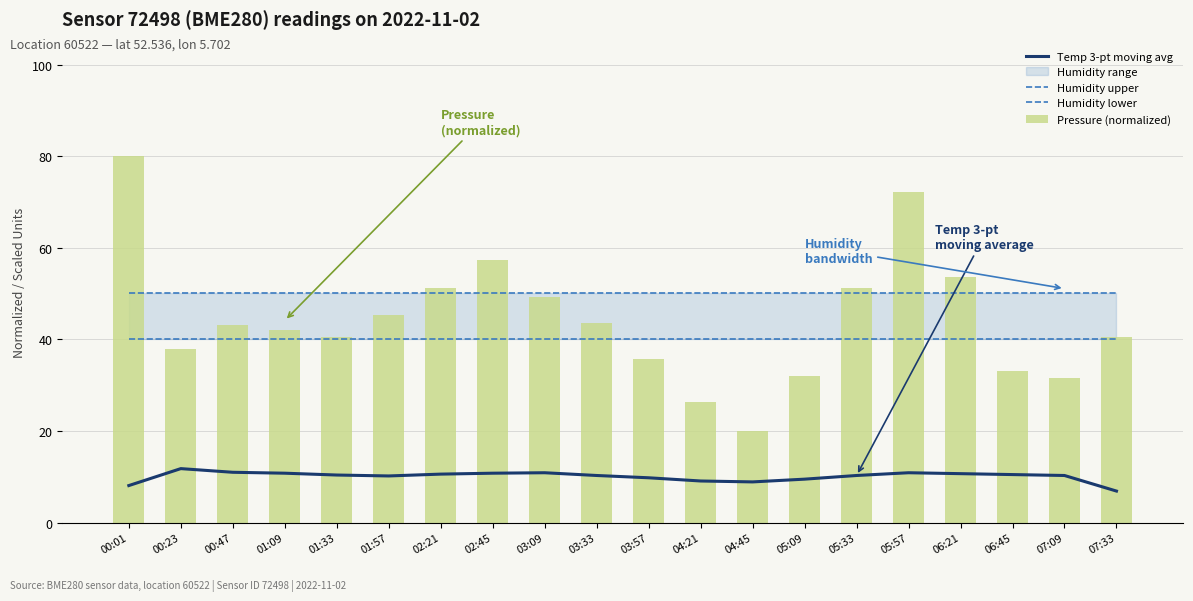

What is the sum of the Temp 3-pt moving avg values at 06:21 and 03:33?

21.0